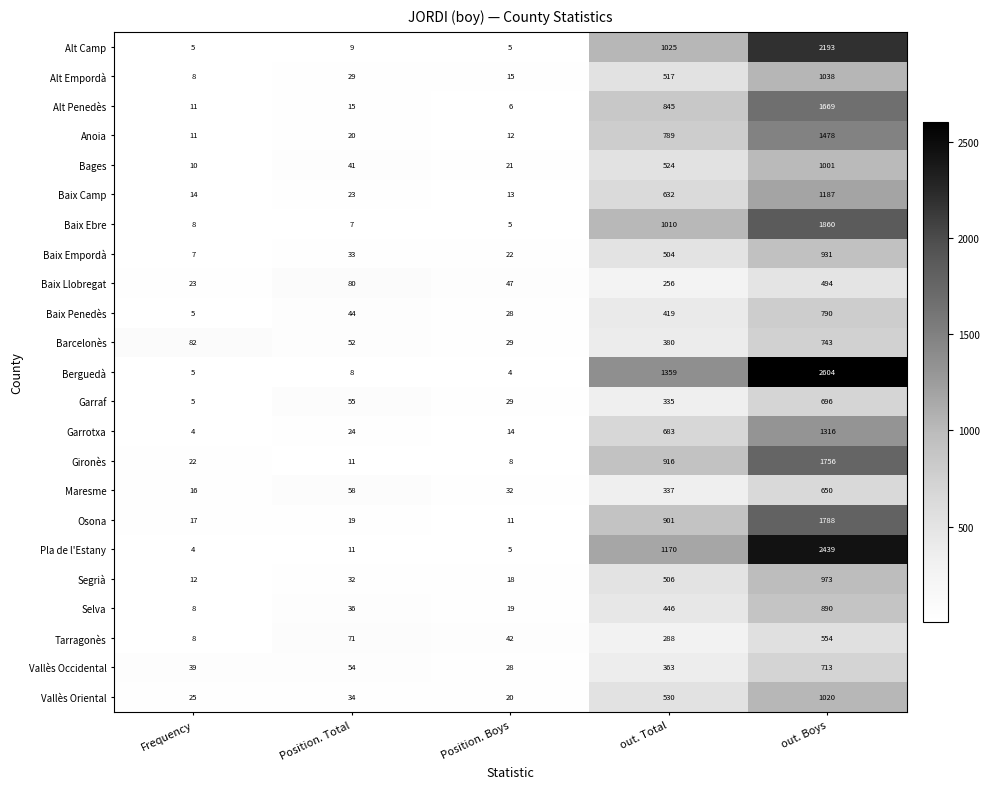

Which series has the largest range (max minus min)?

Berguedà